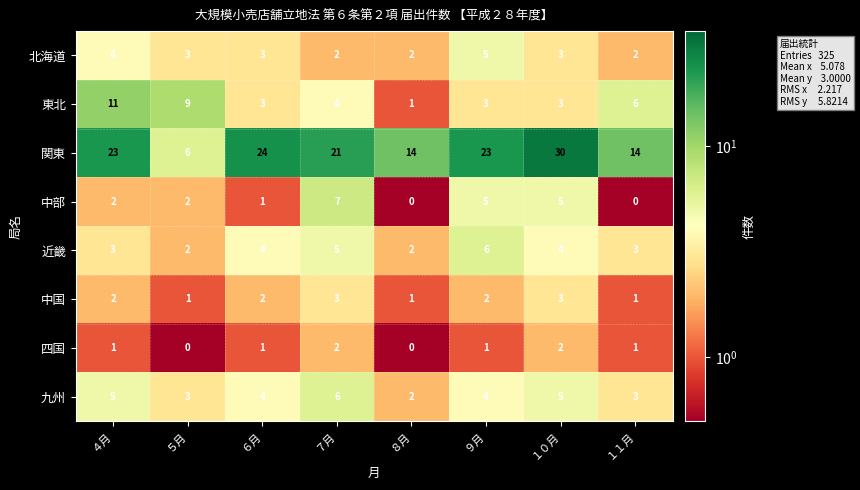

Is the value of 四国 at ５月 greater than the value of 九州 at １０月?

No